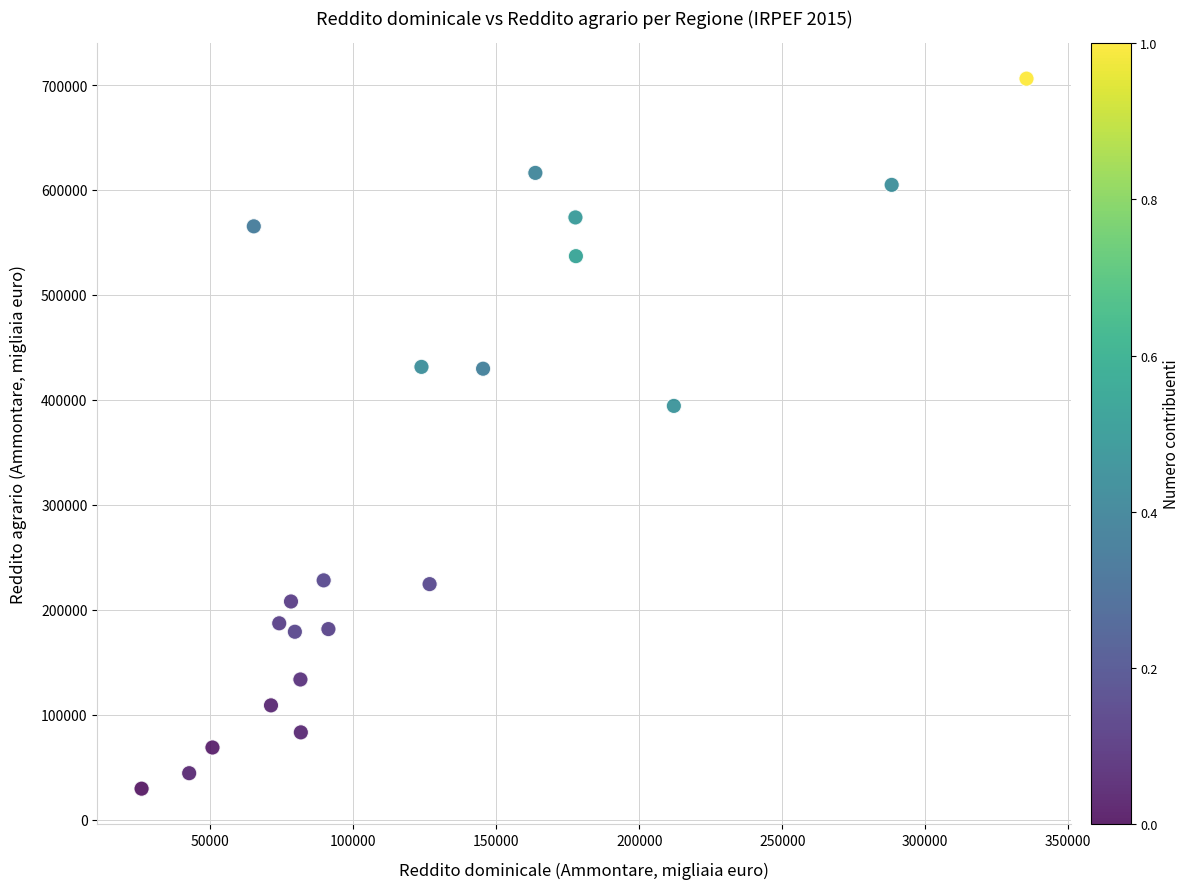

What is the range of Y values (max minus min)?

676556